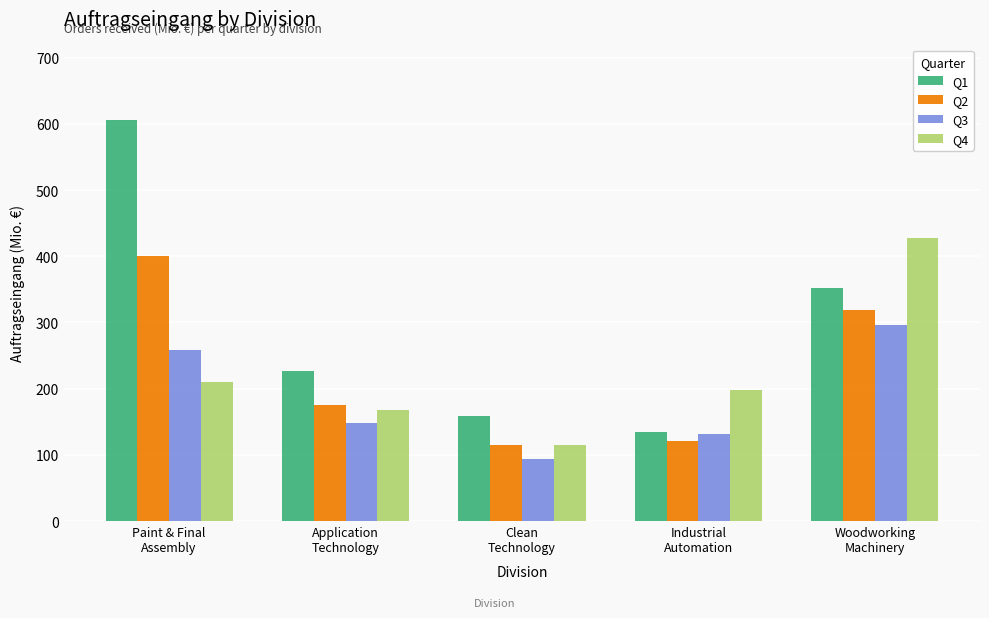

Are the bars horizontal?

No